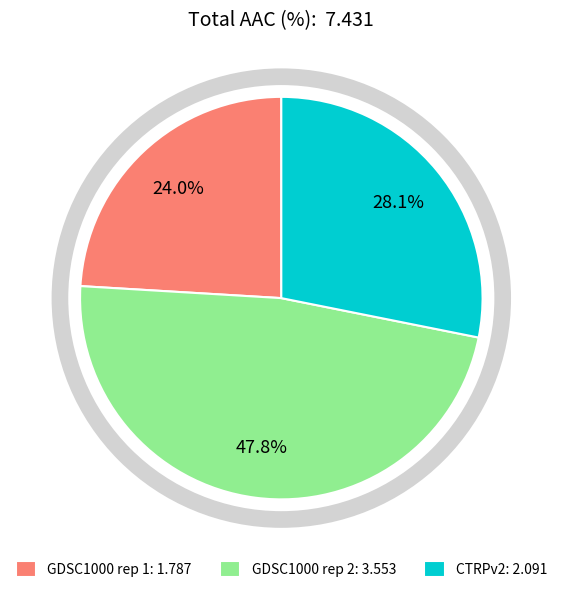

How much of the chart is everything except CTRPv2?

71.9%